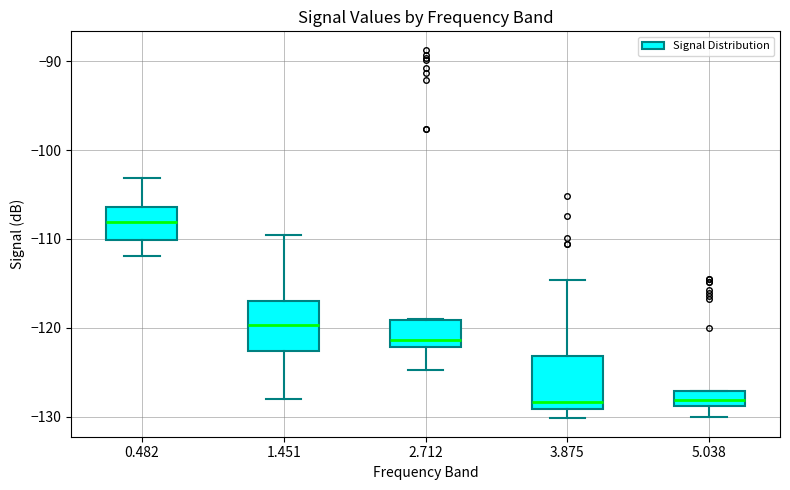

Reading left to right, transcribe this box plot: for each box, give where its median line is, the range the box spans, and where its two whiskers end, as read against the y-axis. The values are not printed on the chart, so give them approximately, as read against the axis.

0.482: median -108, box -110 to -106, whiskers -112 to -103
1.451: median -120, box -123 to -117, whiskers -128 to -110
2.712: median -121, box -122 to -119, whiskers -125 to -119
3.875: median -128, box -129 to -123, whiskers -130 to -115
5.038: median -128, box -129 to -127, whiskers -130 to -127